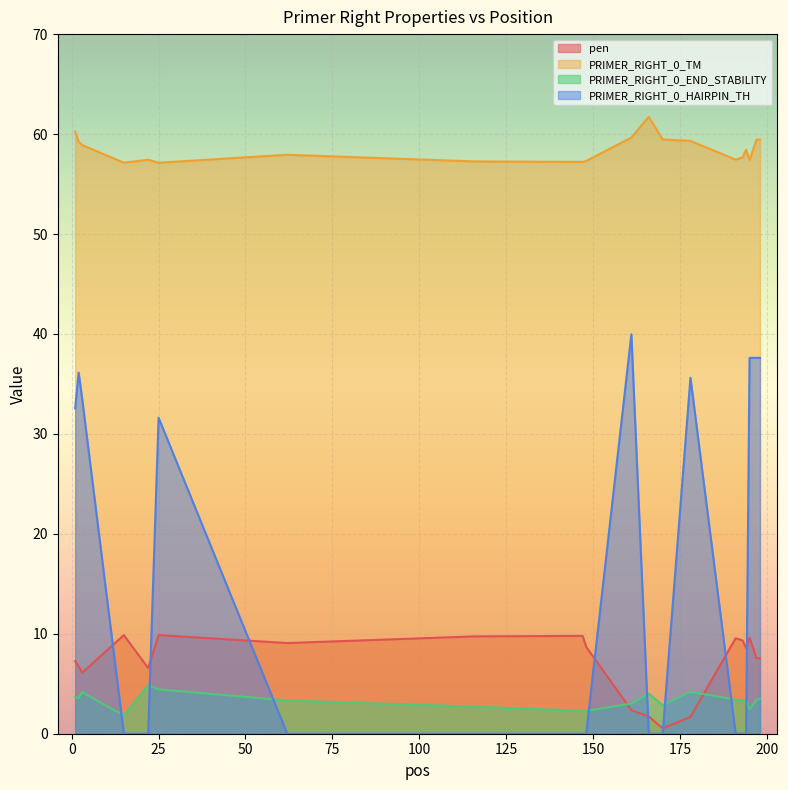

How many interior local valleys does the pen series have?

5